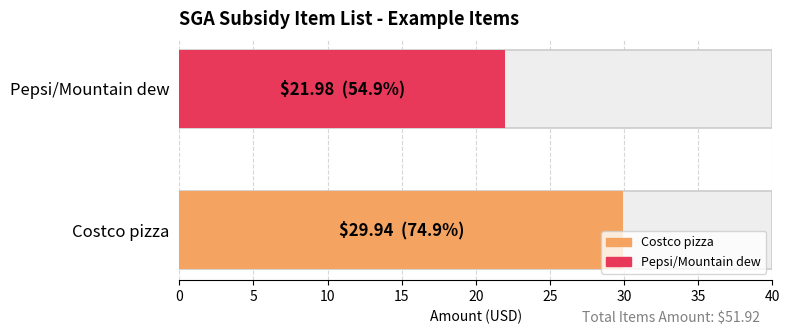

The chart shows a value of 53.1 at Costco pizza. True or false?

False